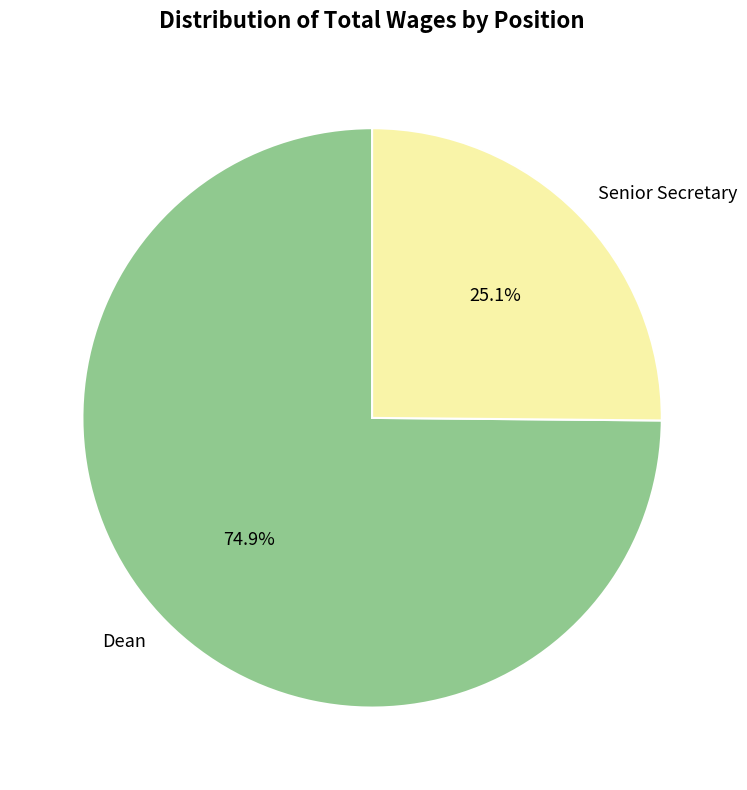

Is it true that Dean is 82% of the pie?

False